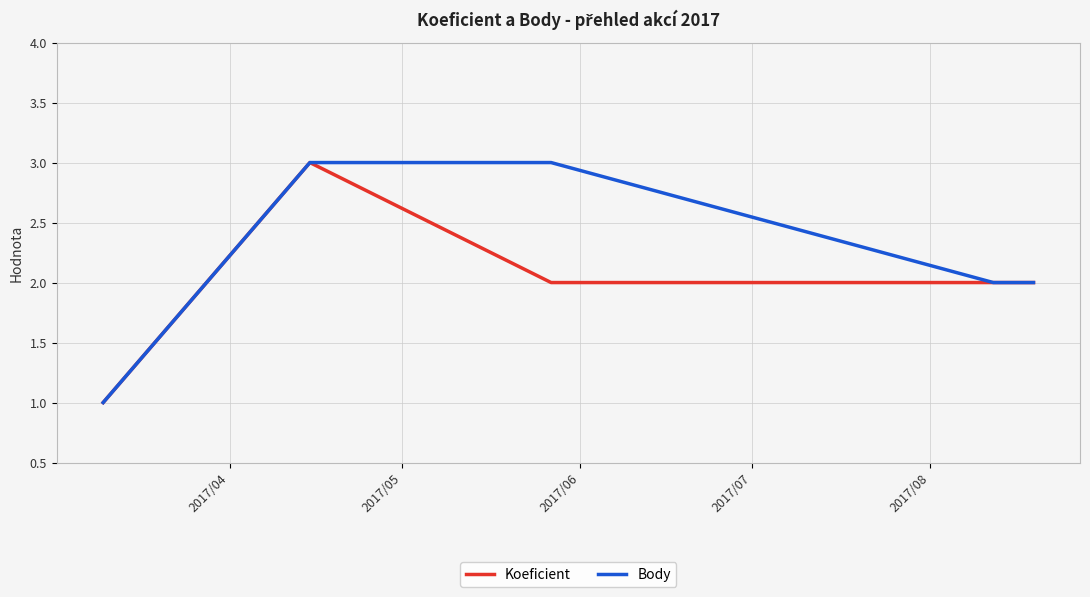

Reading left to right, list all the values displayed in this chart.

Koeficient: 1	3	2	2	2	2	2
Body: 1	3	3	2	2	2	2